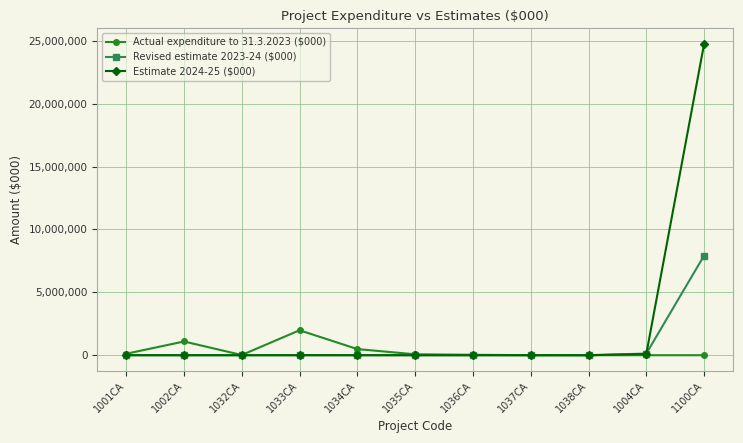

What is the approximate value of Revised estimate 2023-24 ($000) at 1100CA, to the nearest 50?

7926000